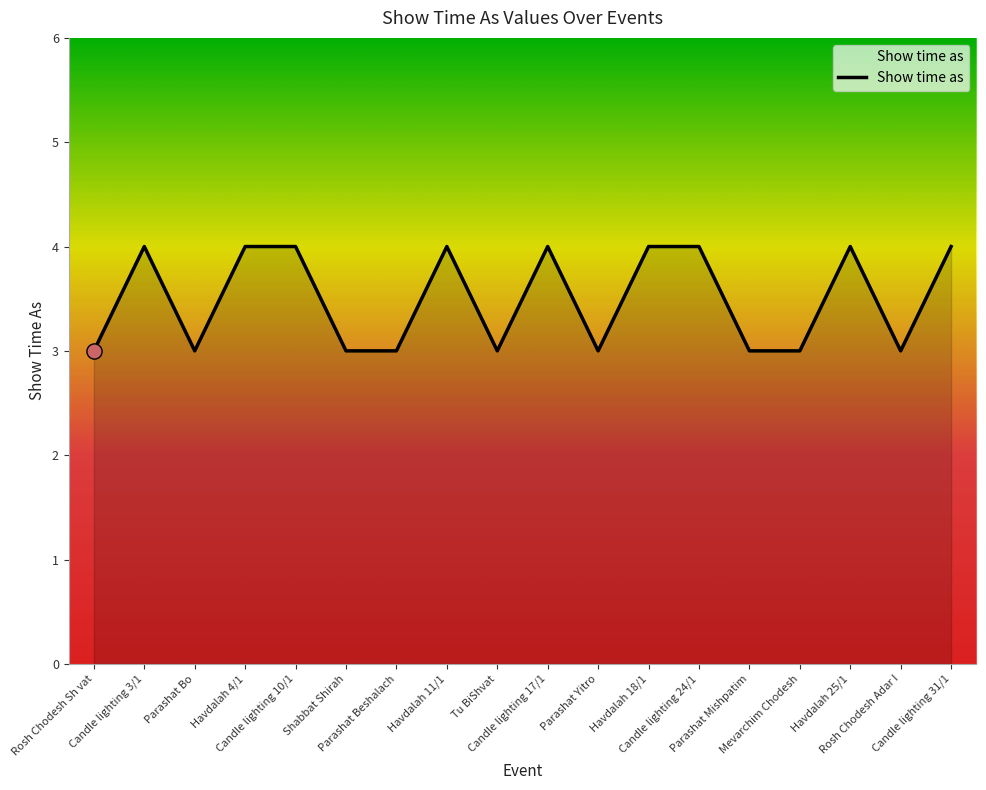

What is the change in value from Parashat Bo to Candle lighting 24/1?

+1